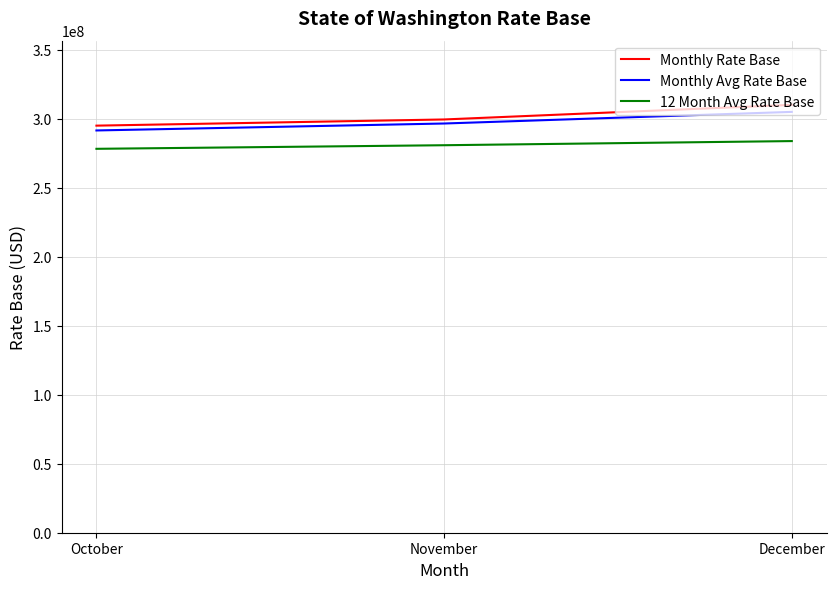

What is the difference between the maximum and second lowest values in the 12 Month Avg Rate Base series?

3002920.0